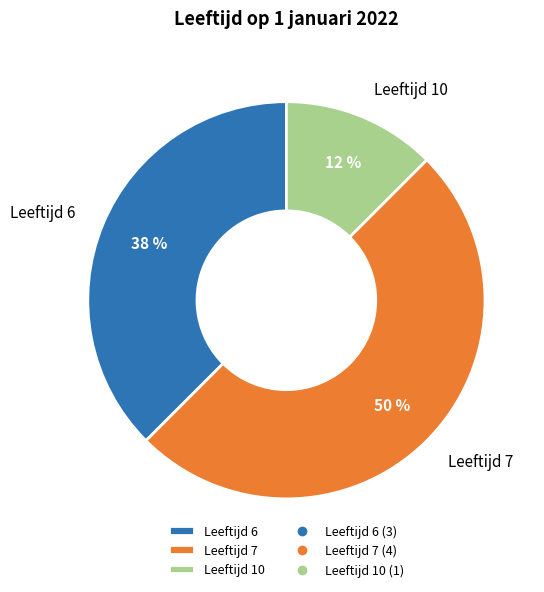

Which category has the biggest portion of the pie?

Leeftijd 7